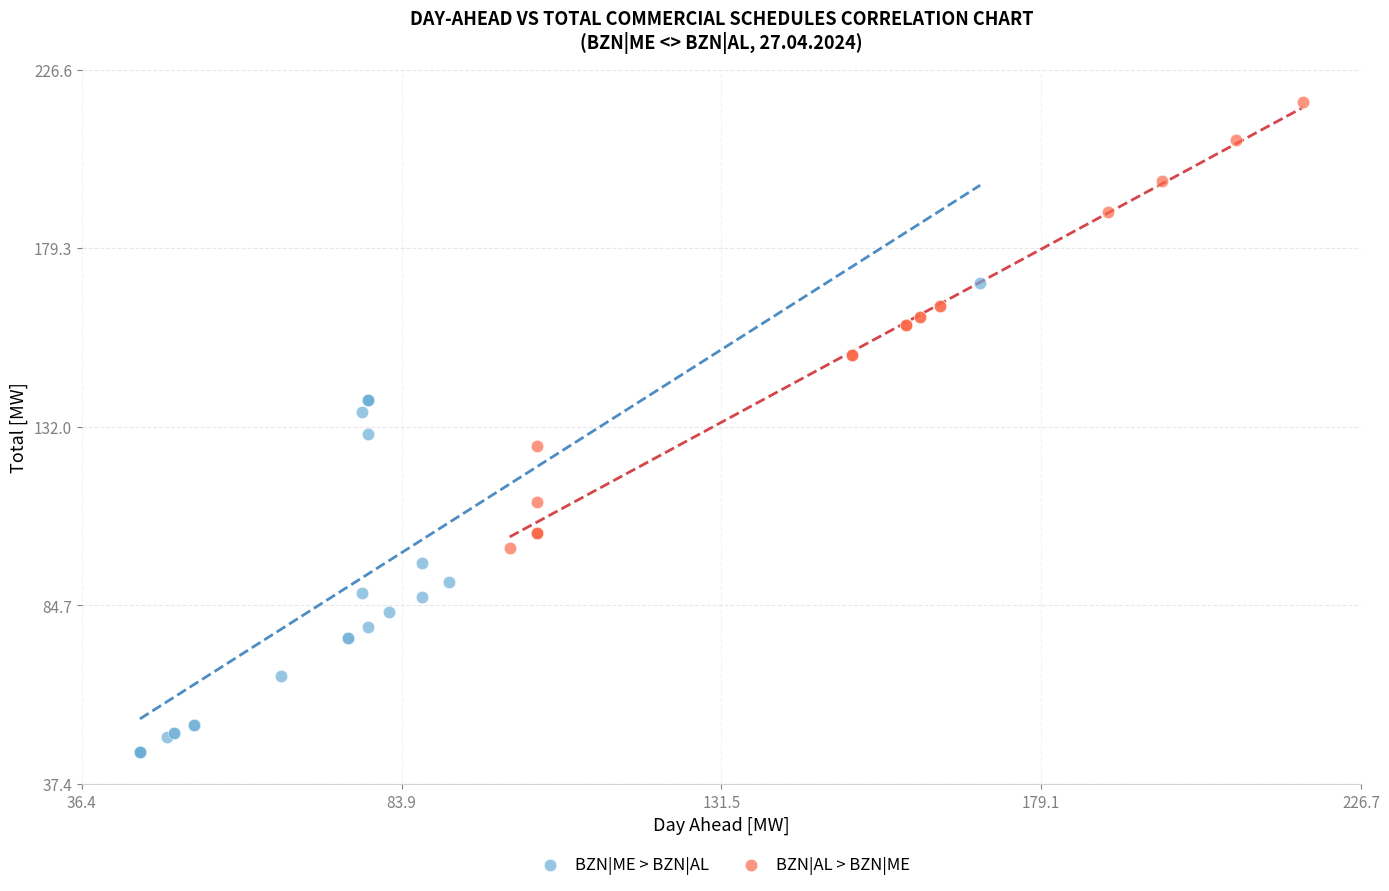

Which series reaches the minimum Y coordinate?

BZN|ME > BZN|AL